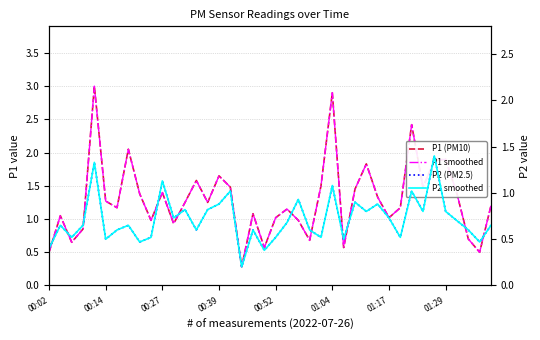

What are all the series names shown in the legend?

P1 (PM10), P1 smoothed, P2 (PM2.5), P2 smoothed